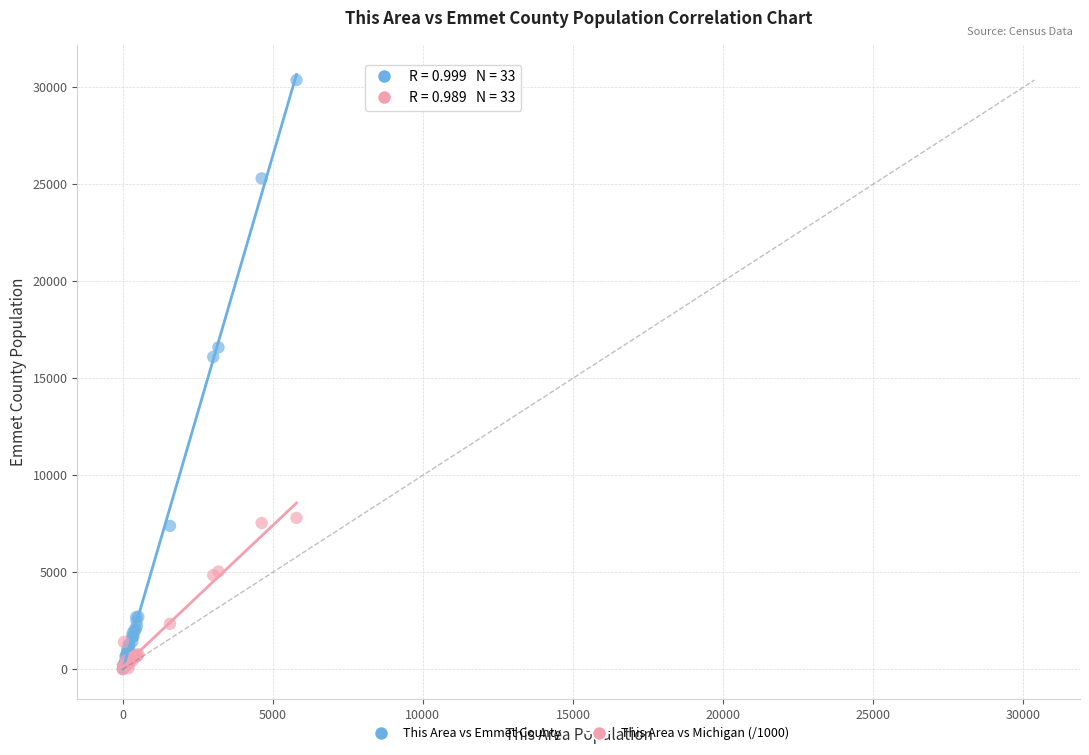

Which series has the largest Y range (max minus min)?

This Area vs Emmet County